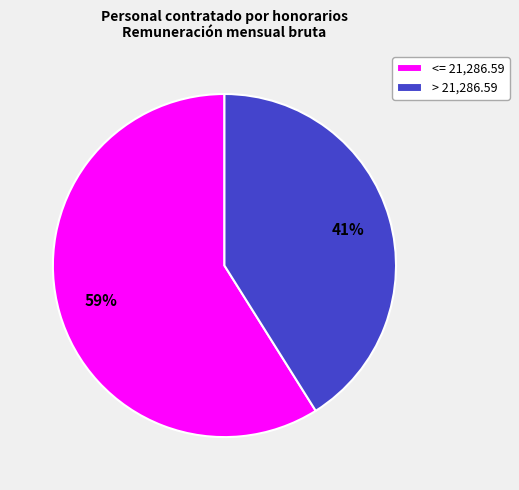

To the nearest percent, what is the difference between the largest and smallest slice percentages?

18%